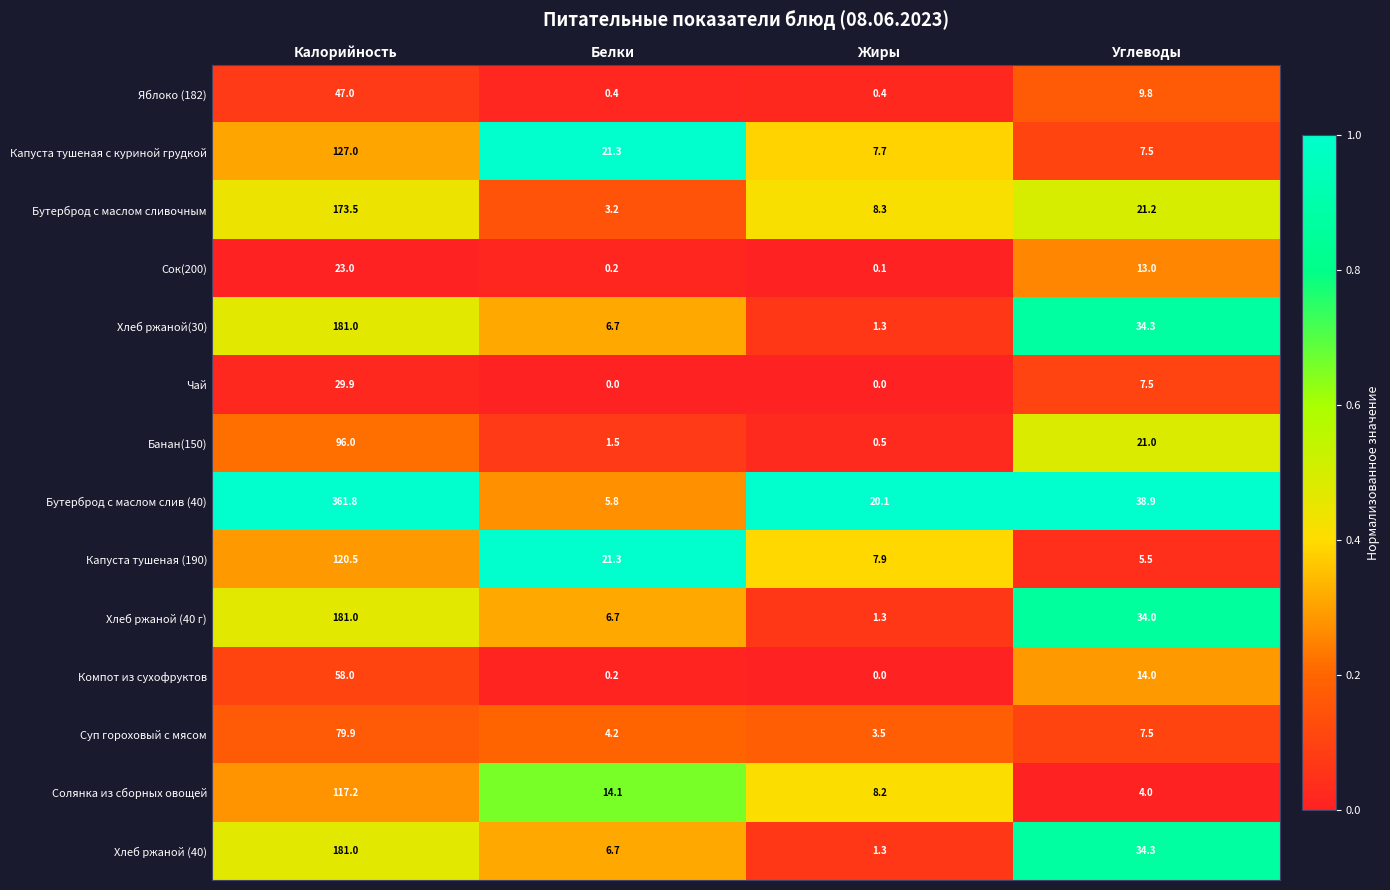

At which category does the chart reach its peak across all series?

Калорийность